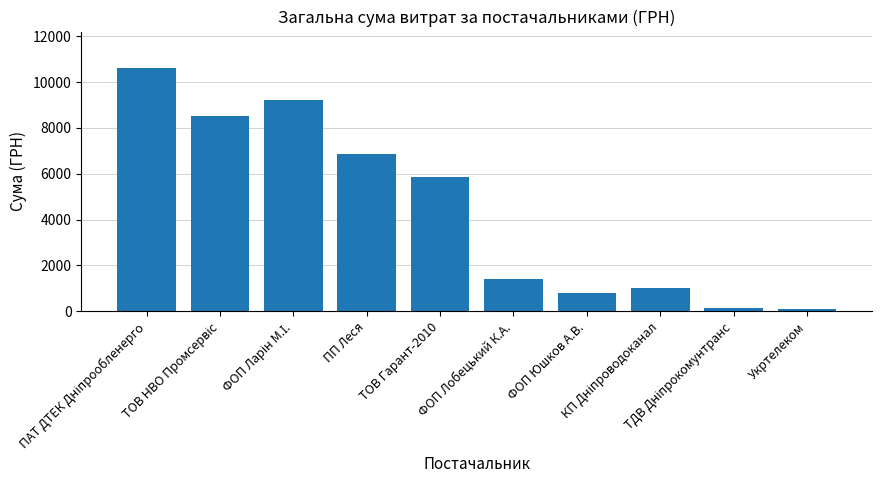

What is the difference between the maximum and minimum values?

10512.1